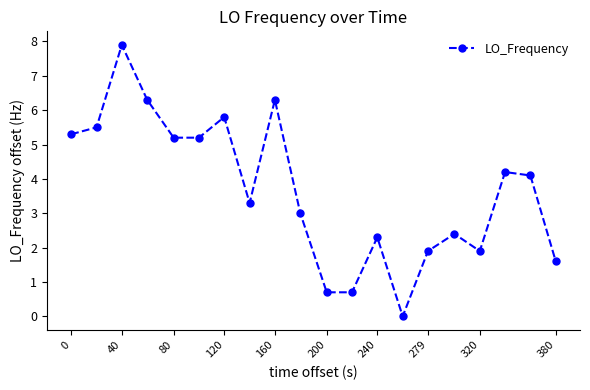

Reading left to right, extract all data points from this chart.

5.3	5.5	7.9	6.3	5.2	5.2	5.8	3.3	6.3	3.0	0.7	0.7	2.3	0.0	1.9	2.4	1.9	4.2	4.1	1.6